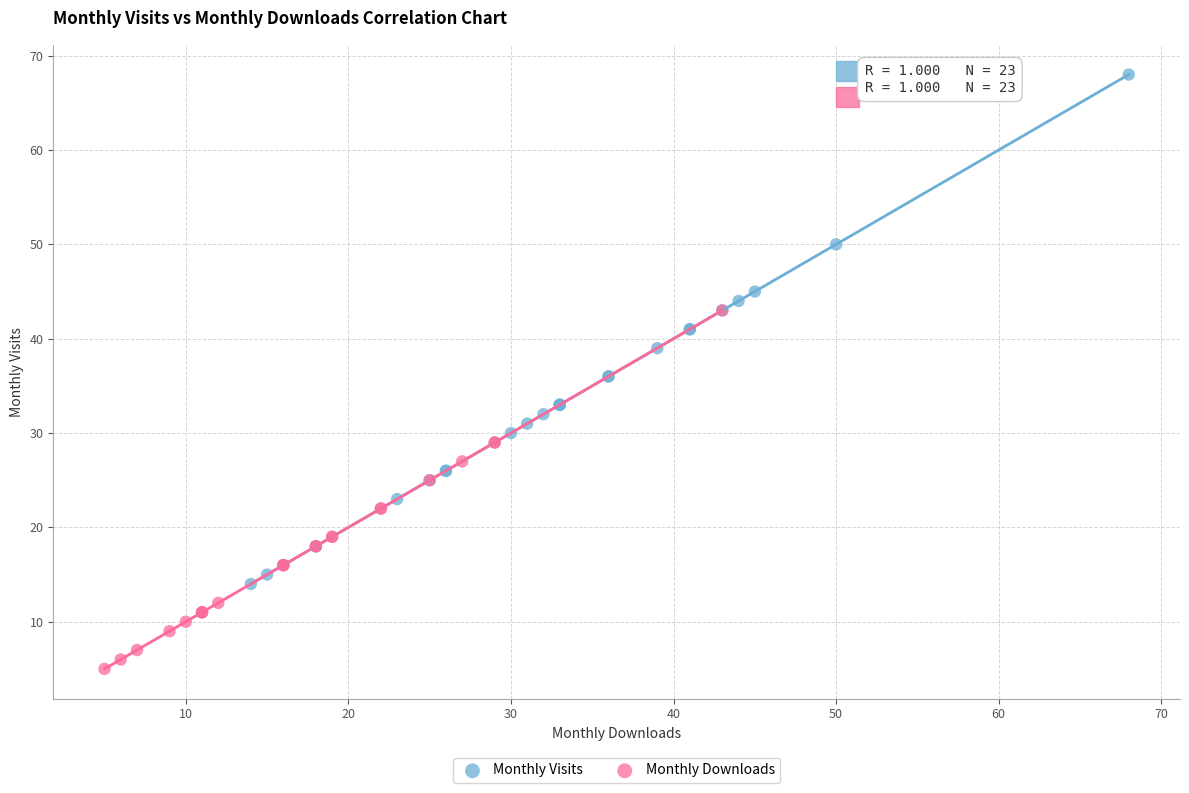

What are all the series names shown in the legend?

Monthly Visits, Monthly Downloads